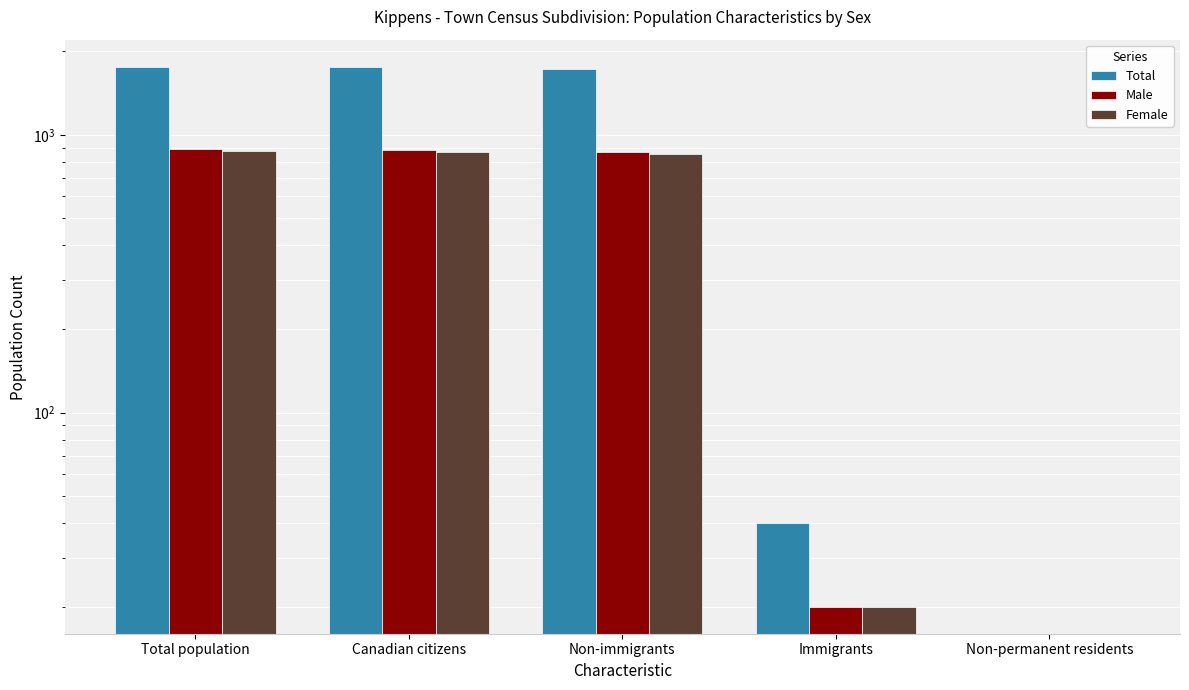

Which label corresponds to the largest value in the chart?

Total population